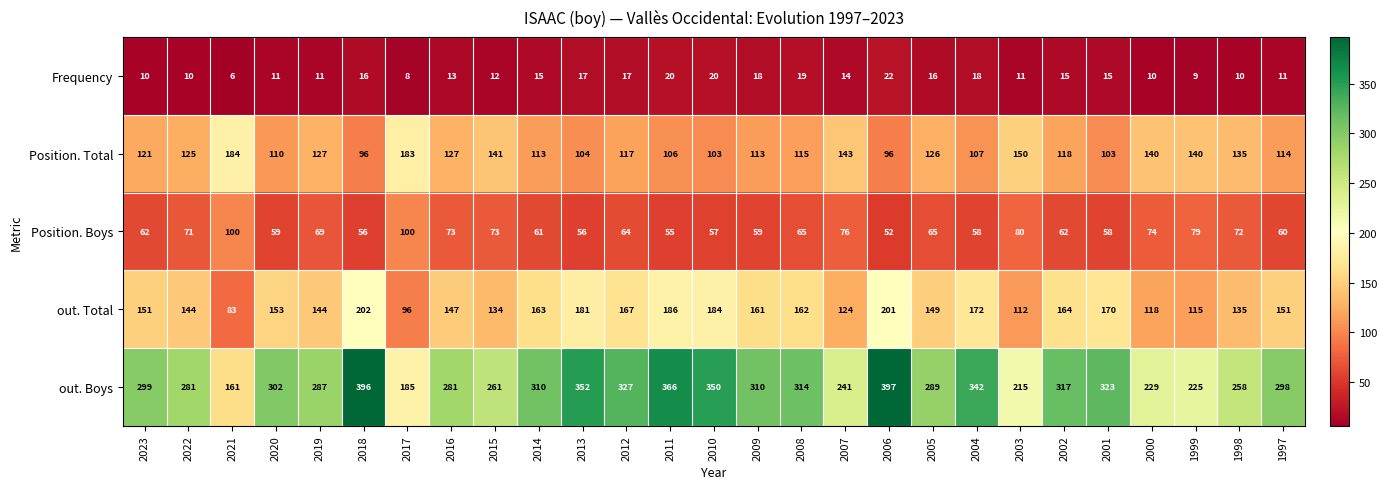

Which series has the largest total across all categories?

out. Boys